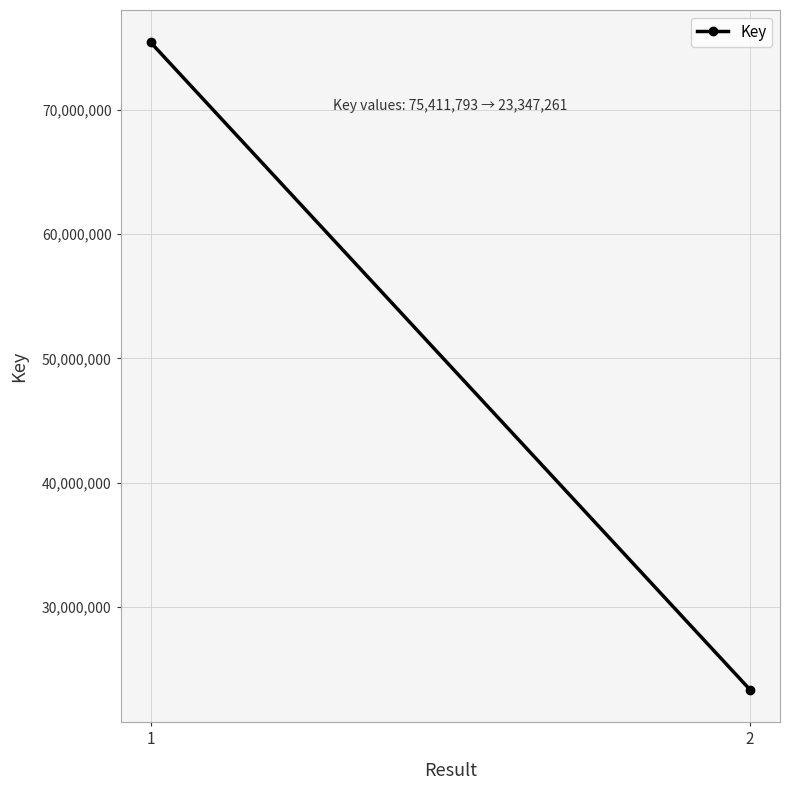

What is the average value?

49379527